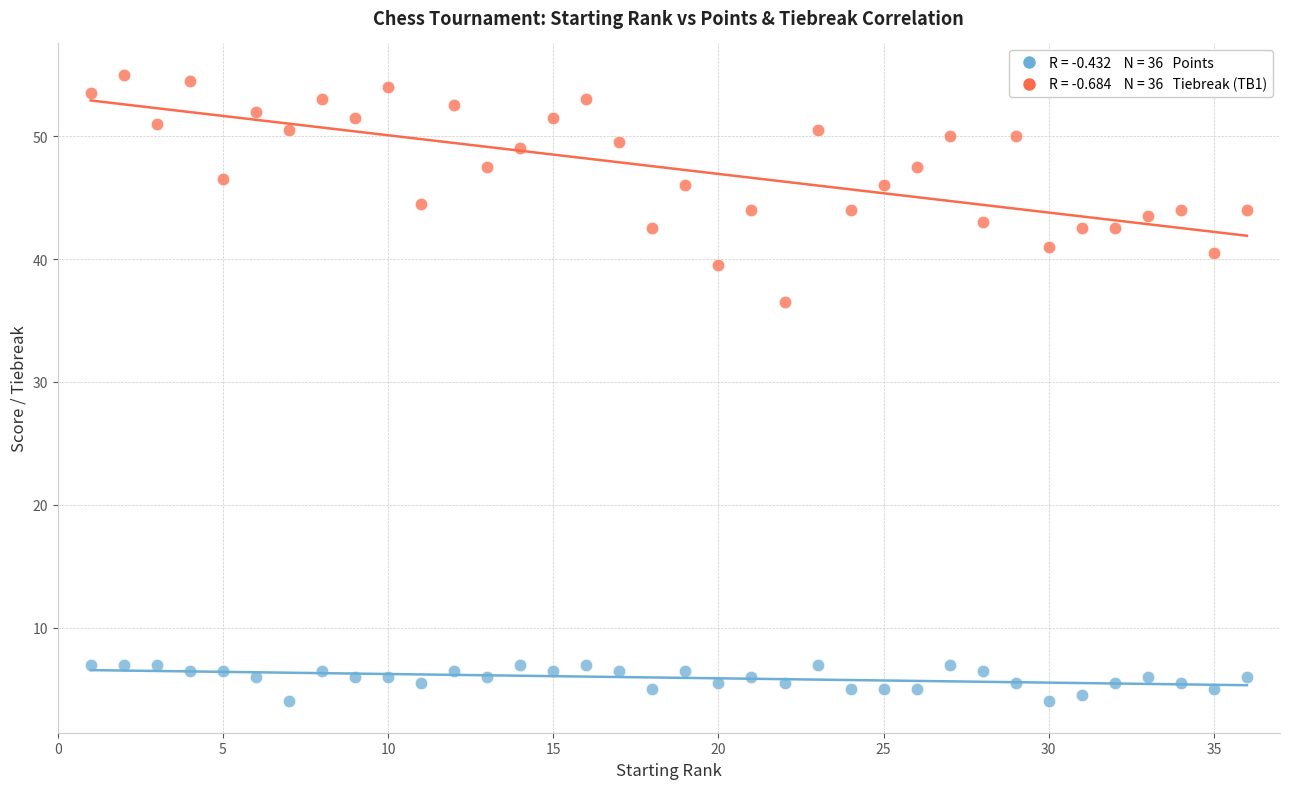

Across all data points, what is the range of Y values (max minus min)?

51.0